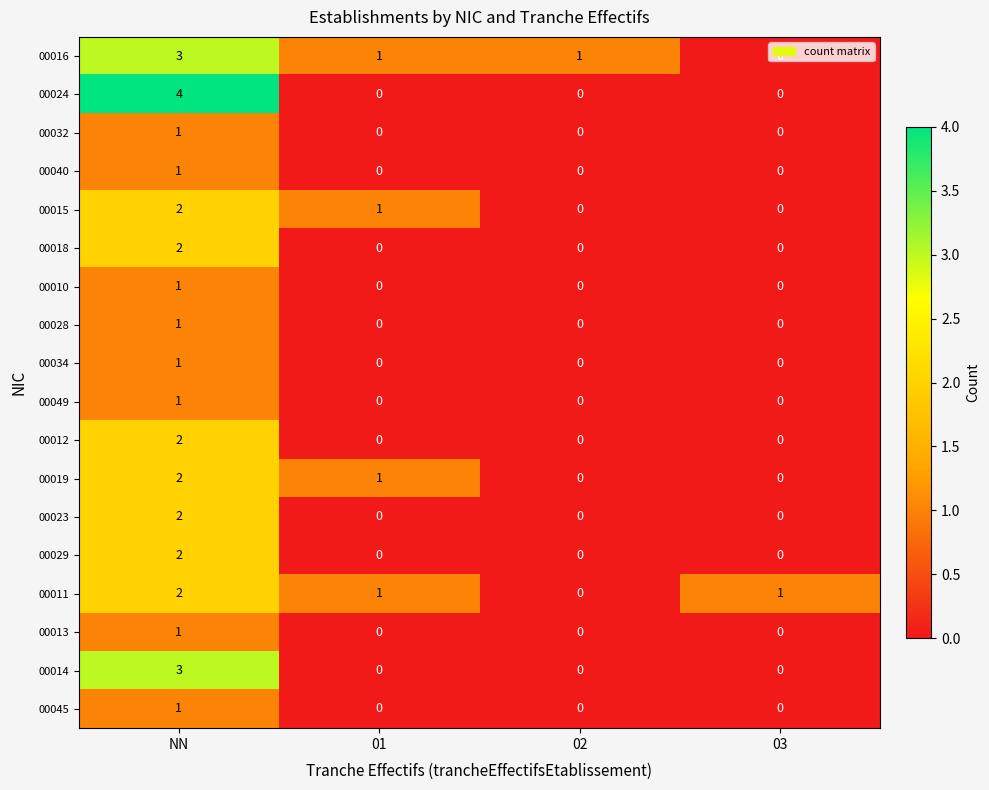

The 00018 series shows 3 at NN. True or false?

False